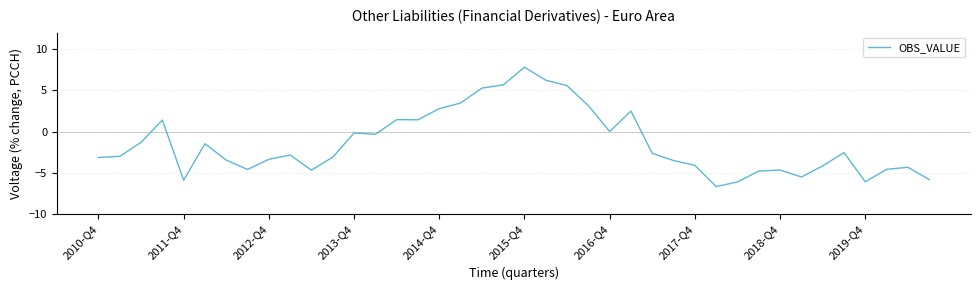

How many values are below -2?

23